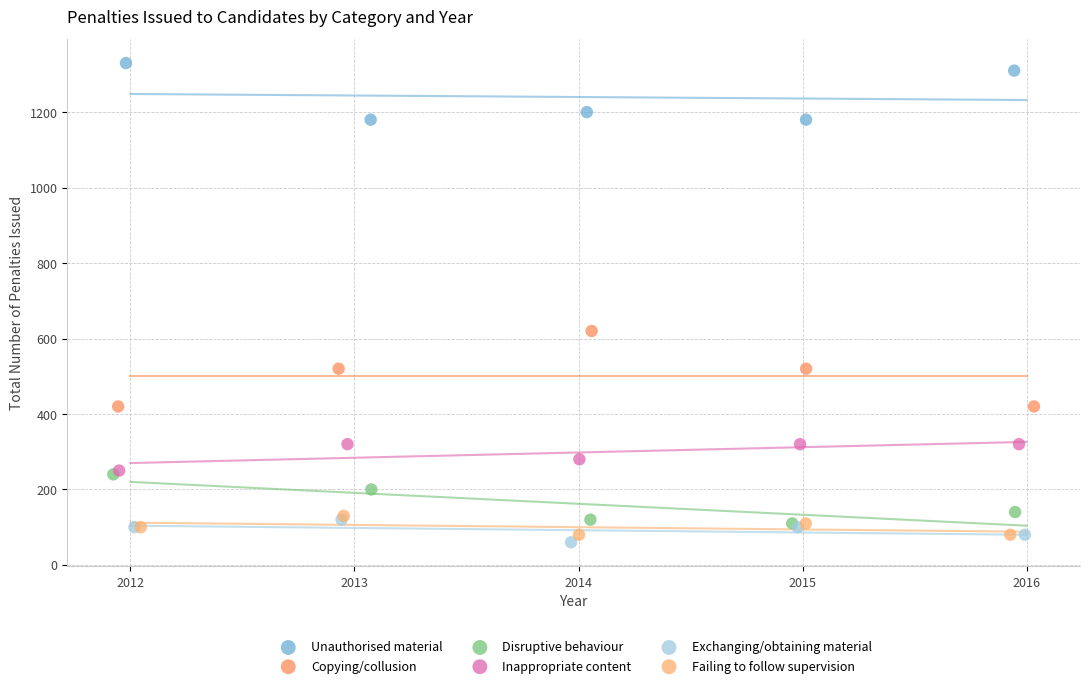

Which series reaches the maximum Y coordinate?

Unauthorised material